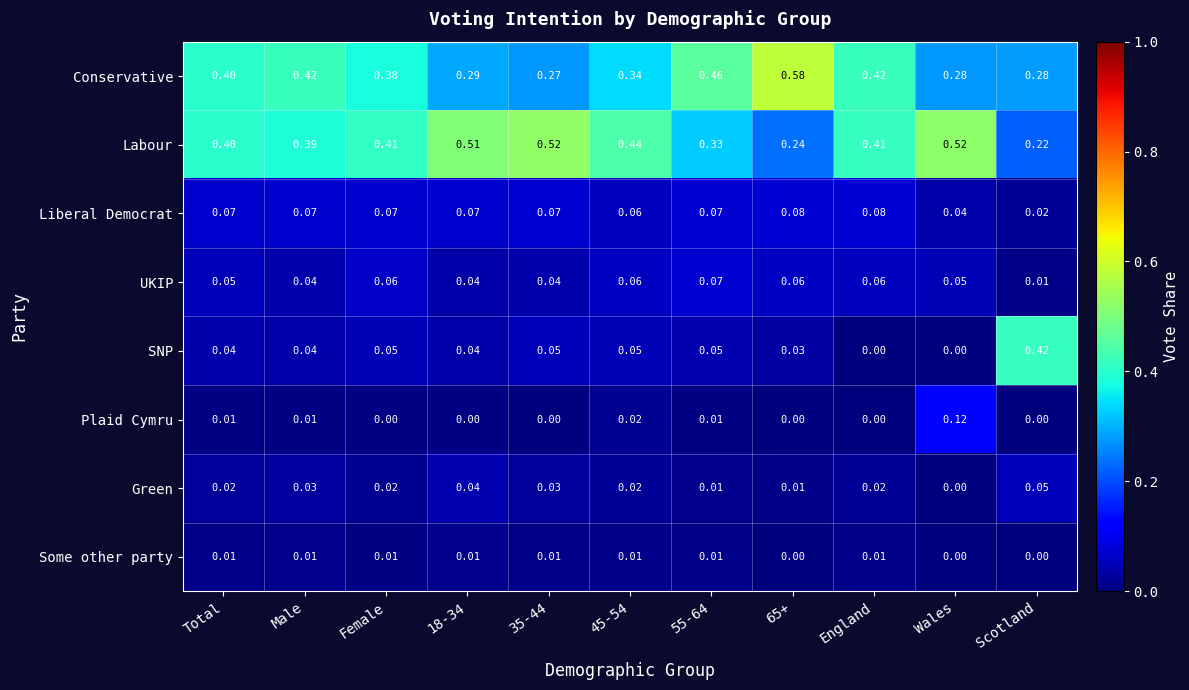

Which category has the highest value across all series?

65+